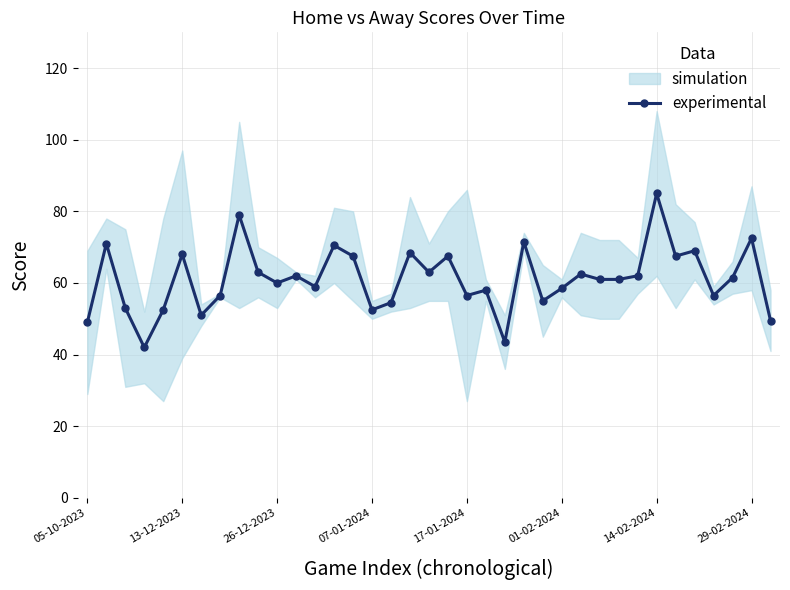

What is the smallest value displayed?

42.0